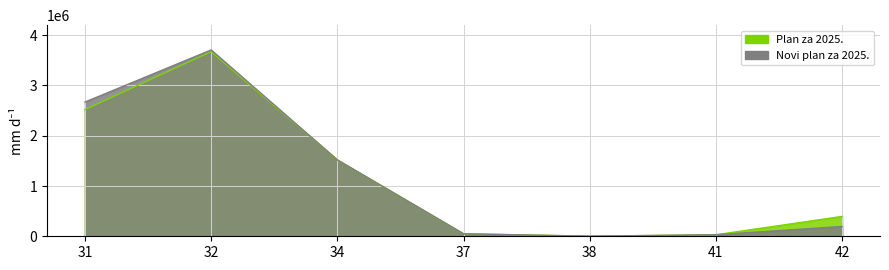

How many data points in Plan za 2025. are less than 395000?

3